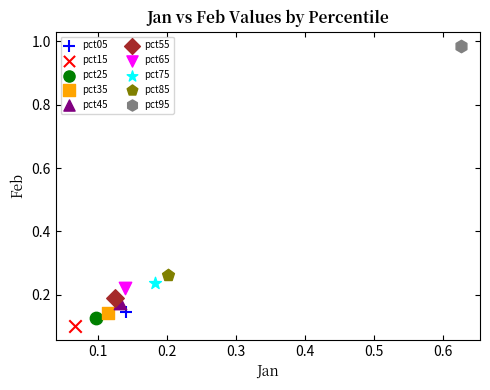

What are all the series names shown in the legend?

pct05, pct15, pct25, pct35, pct45, pct55, pct65, pct75, pct85, pct95